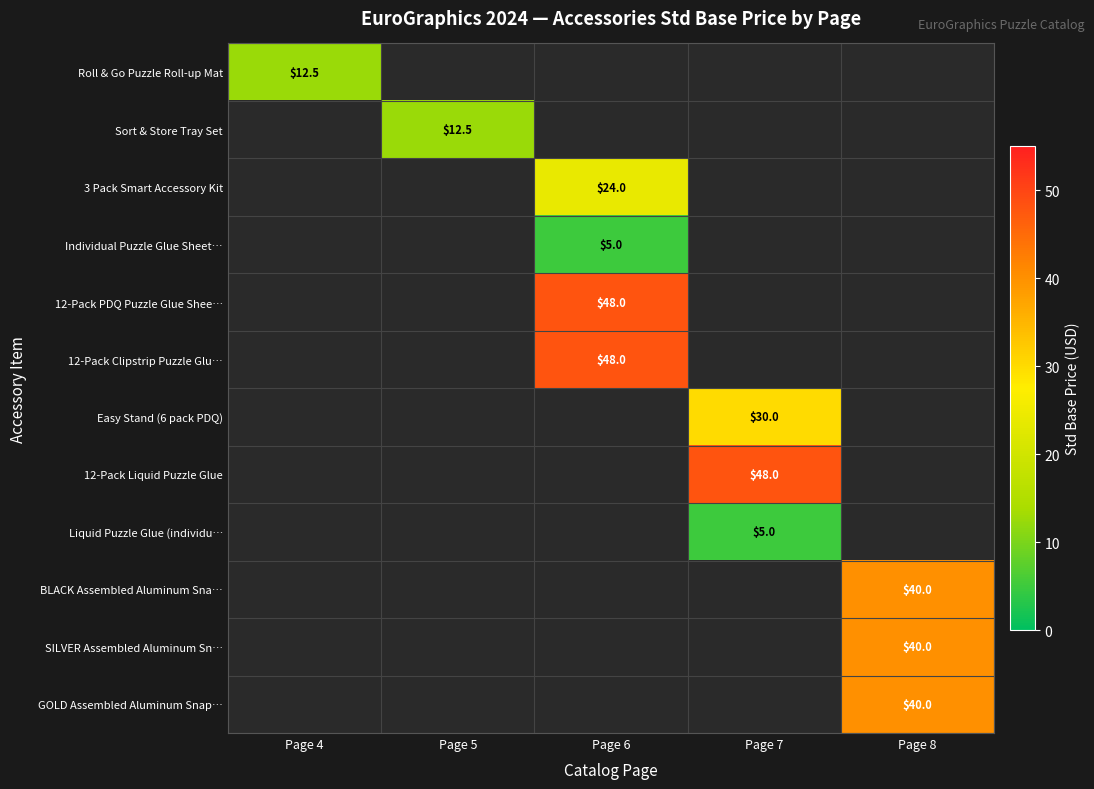

At how many categories does at least one series exceed 31?

3